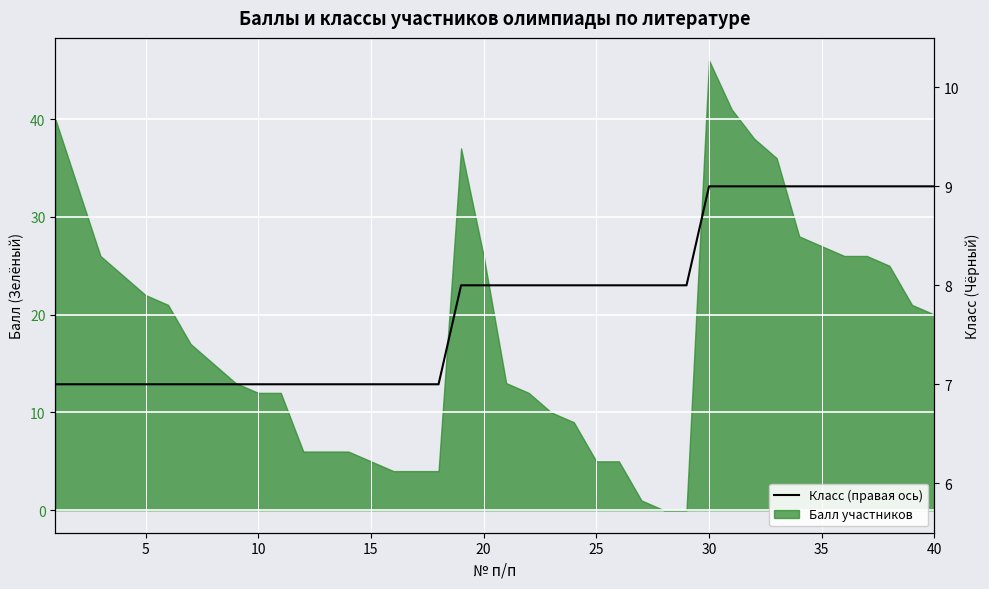

What is the difference between the maximum and minimum values?

2